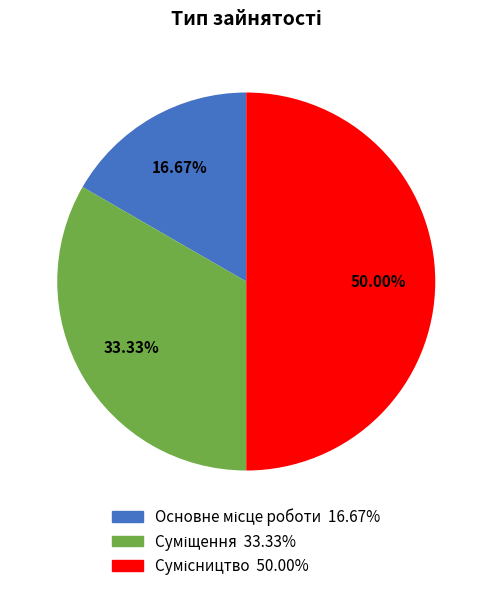

True or false: Основне місце роботи accounts for 3% of the total.

False